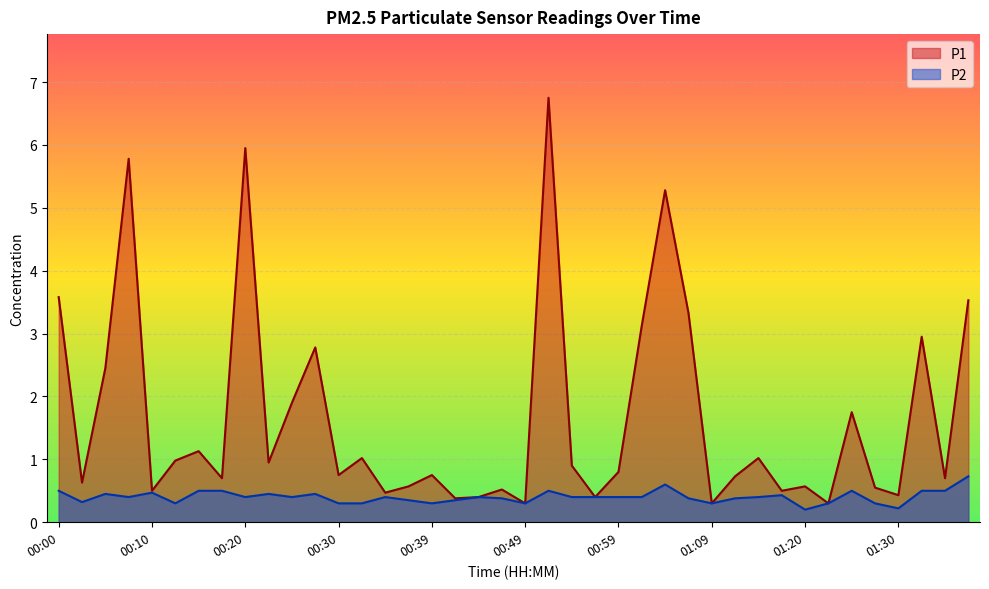

Count the P2 values in the range 0 to 1.

40